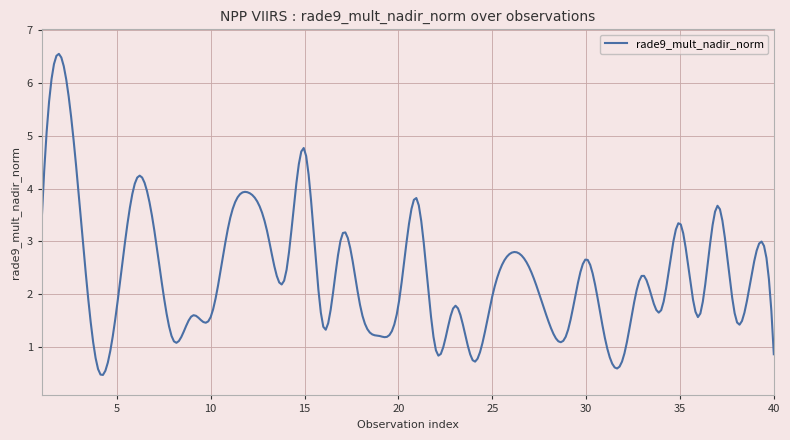

How many series are shown in this chart?

1